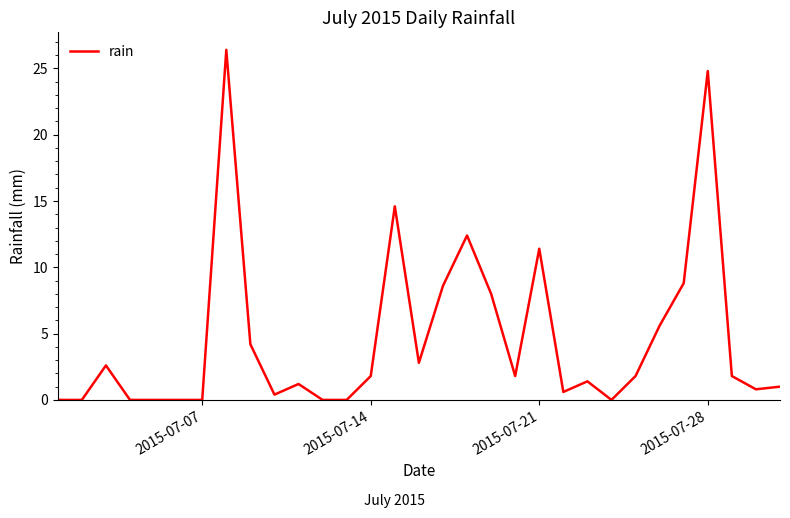

What is the difference between the maximum and minimum values?

26.4